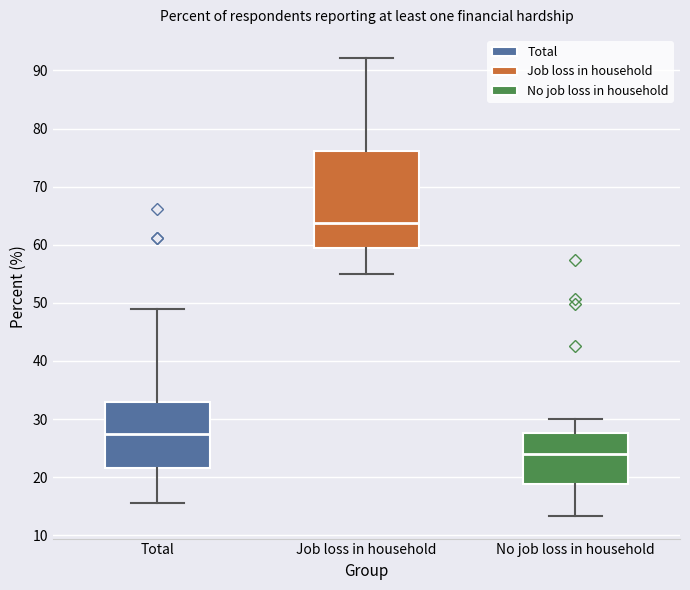

Which box has the highest median line?

Job loss in household